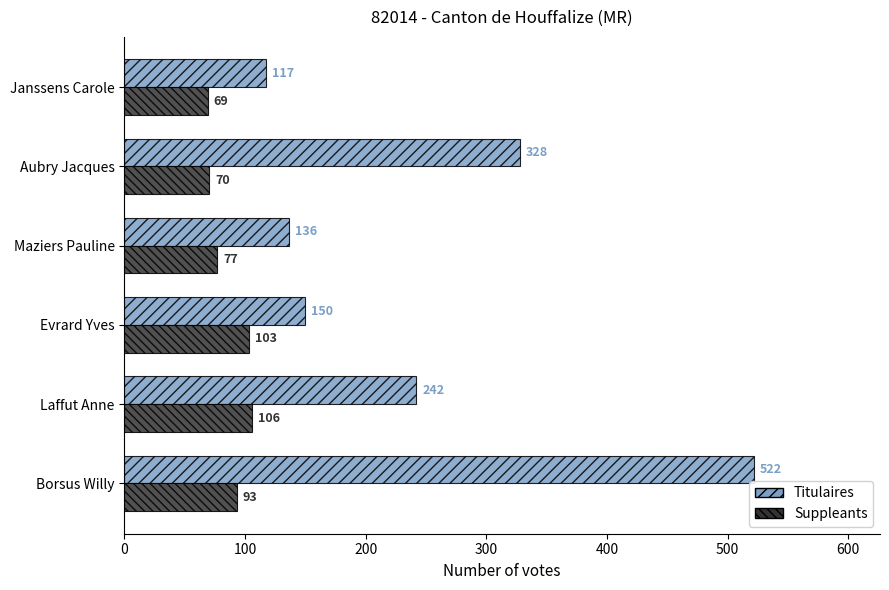

Which series has the largest range (max minus min)?

Titulaires